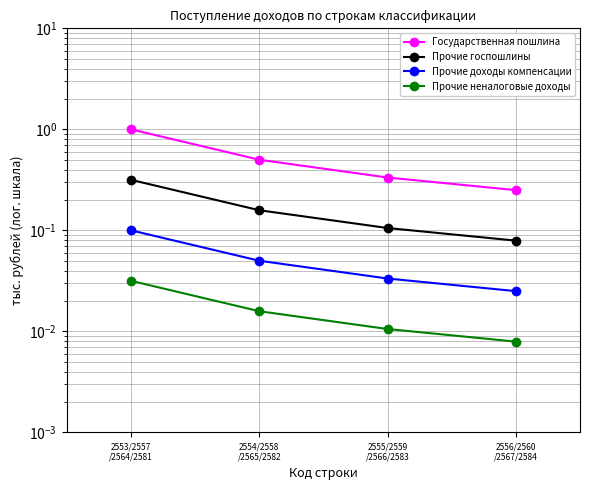

What is the highest value of the Прочие госпошлины series?

0.3